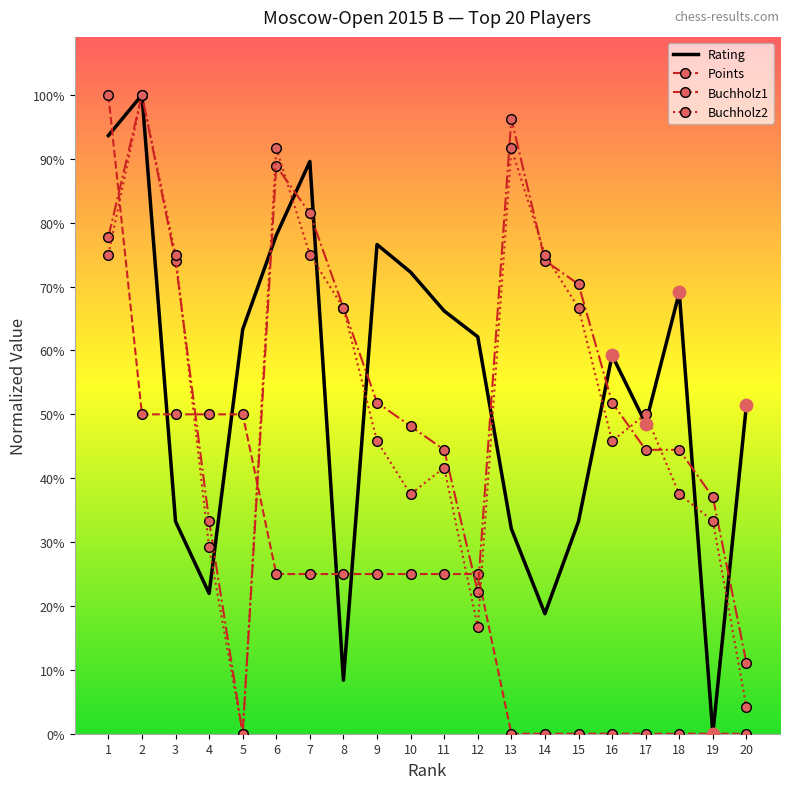

What are all the series names shown in the legend?

Rating, Points, Buchholz1, Buchholz2